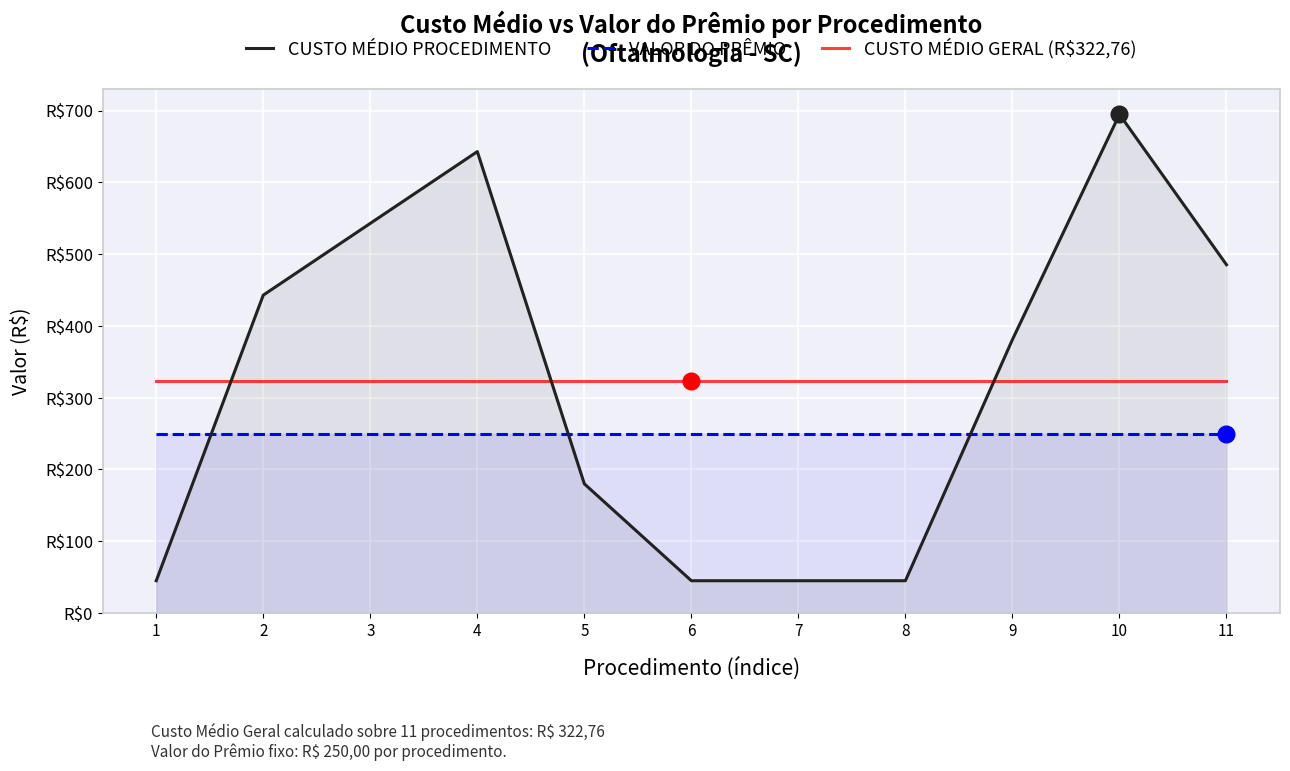

Reading left to right, extract all data points from this chart.

CUSTO MÉDIO PROCEDIMENTO: 1=45.0	2=443.0	3=543.0	4=643.0	5=180.0	6=45.0	7=45.0	8=45.0	9=381.1	10=694.9	11=485.4
VALOR DO PRÊMIO: 1=250.0	2=250.0	3=250.0	4=250.0	5=250.0	6=250.0	7=250.0	8=250.0	9=250.0	10=250.0	11=250.0
CUSTO MÉDIO GERAL (R$322,76): 1=322.8	2=322.8	3=322.8	4=322.8	5=322.8	6=322.8	7=322.8	8=322.8	9=322.8	10=322.8	11=322.8